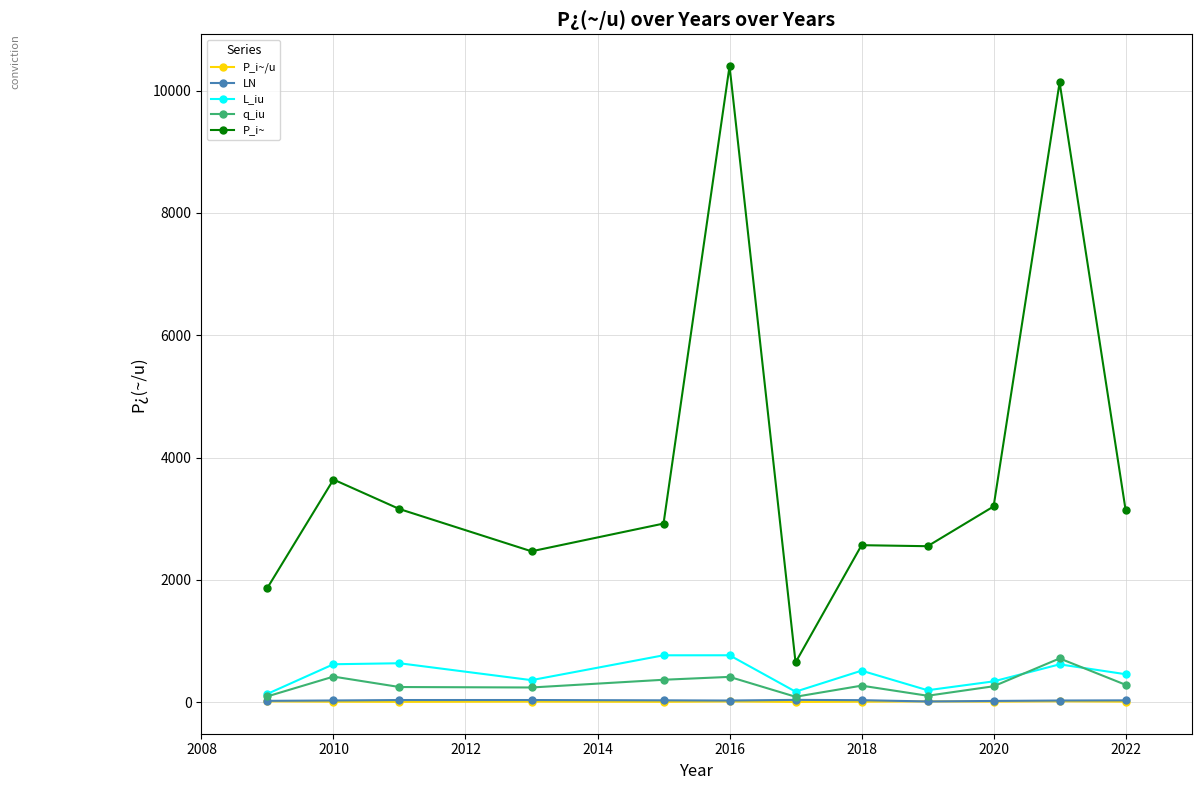

At how many categories does at least one series exceed 3518?

3